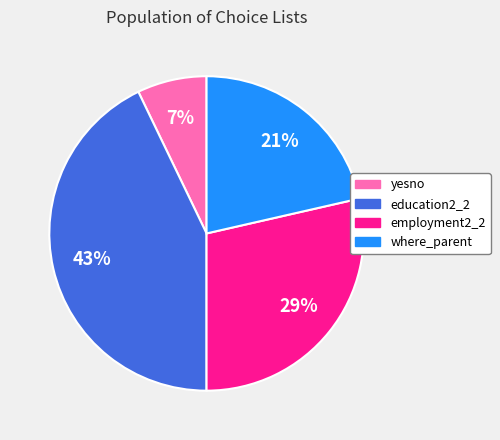

Count the number of slices in the pie.

4